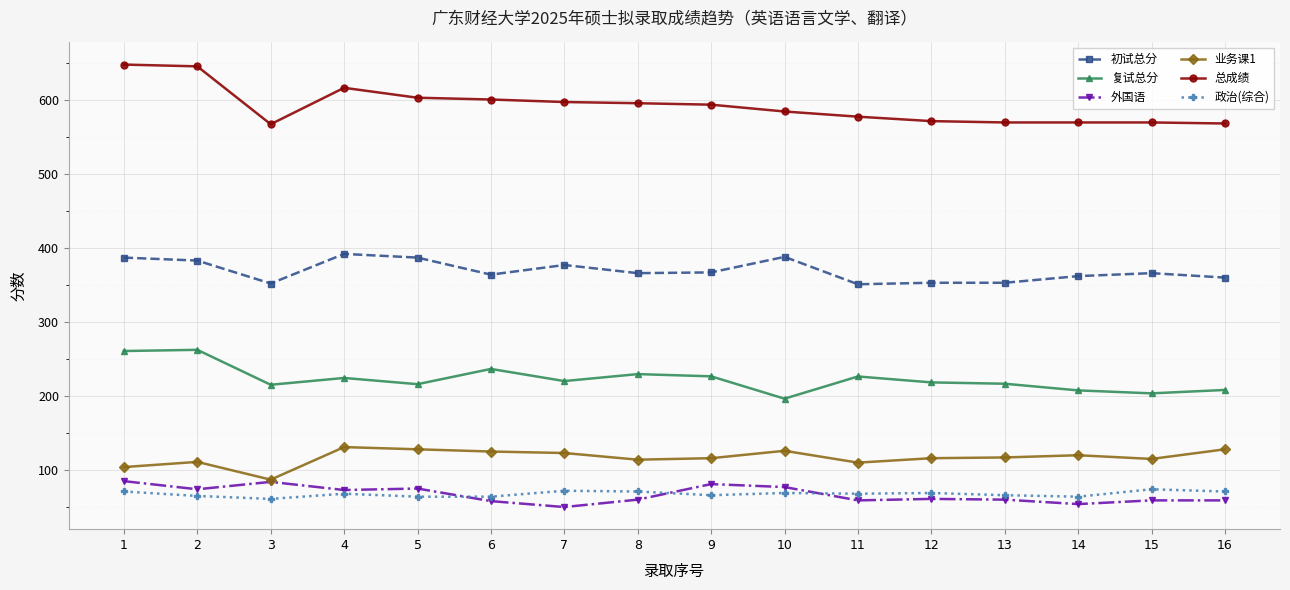

Which series has the largest total across all categories?

总成绩